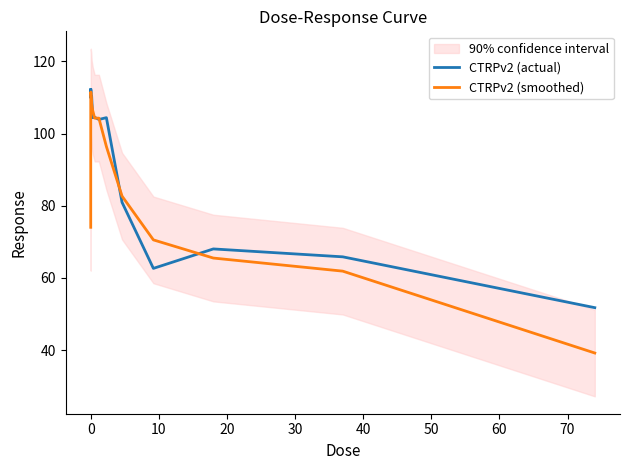

What is the minimum value for CTRPv2 (smoothed)?

39.2